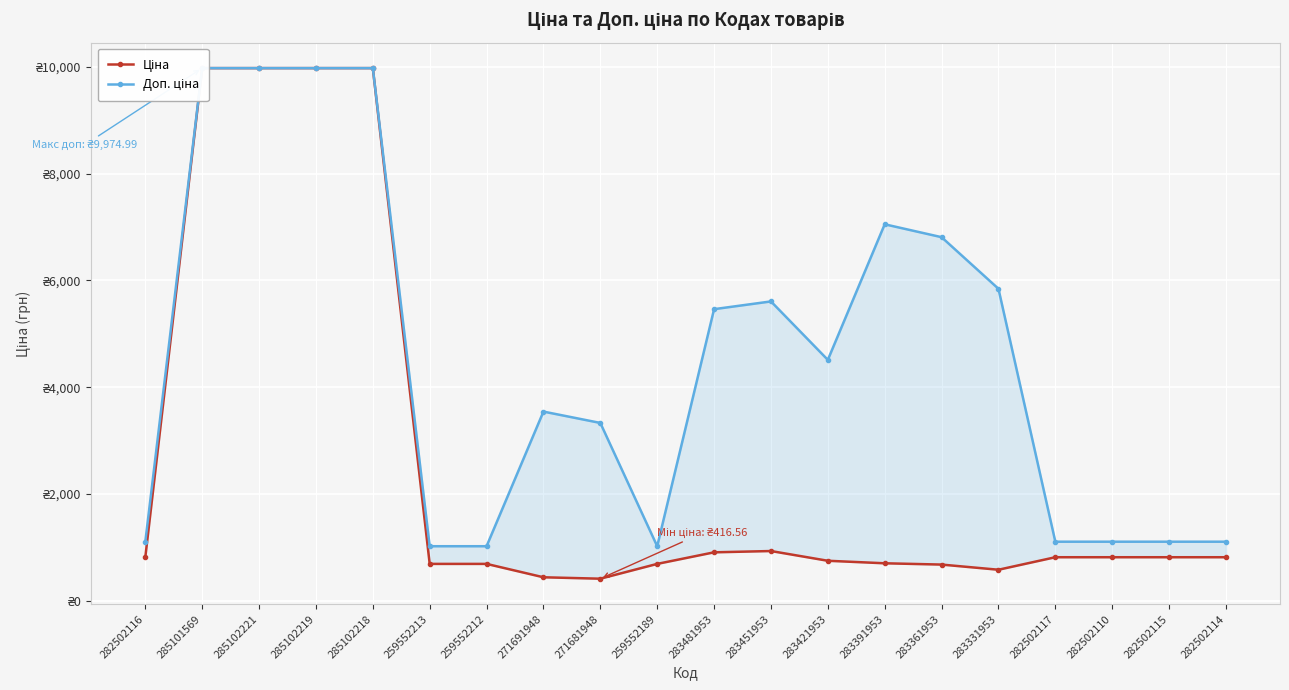

Rank the series by their average value, from highest to lowest.

Доп. ціна, Ціна